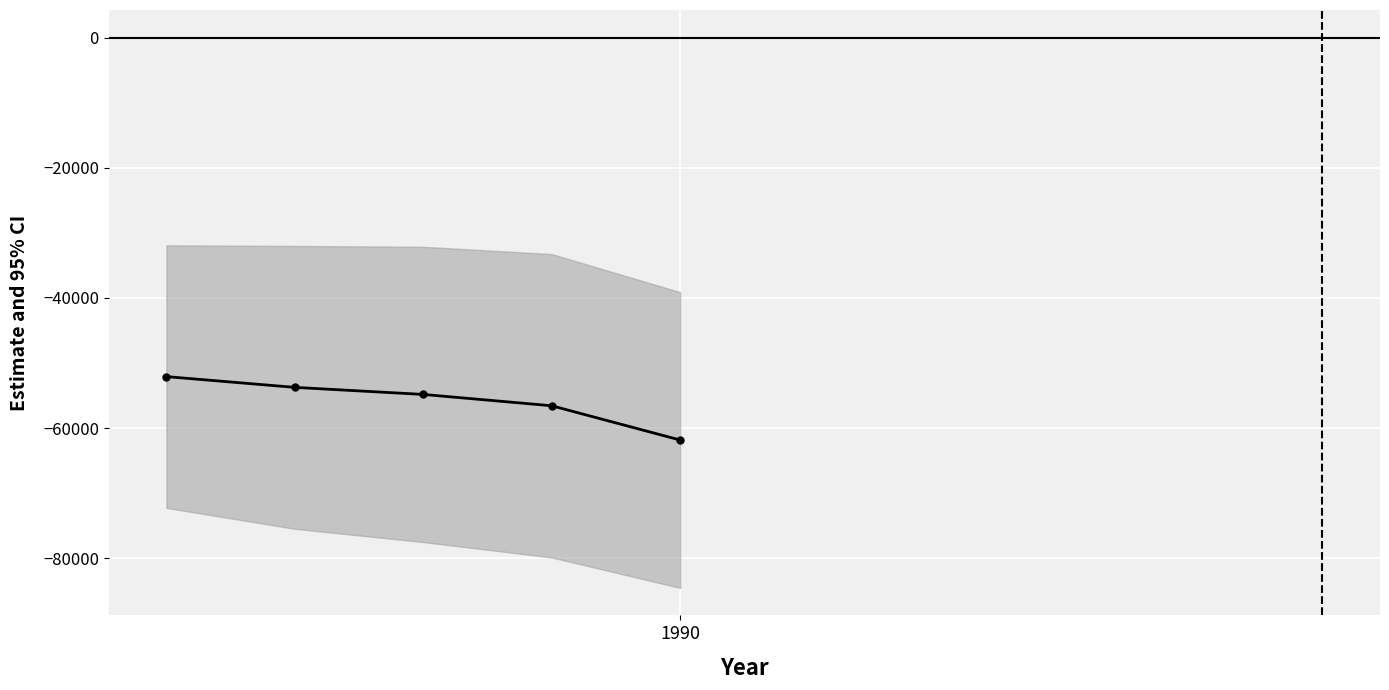

How many values are between -56572 and -53748?

3